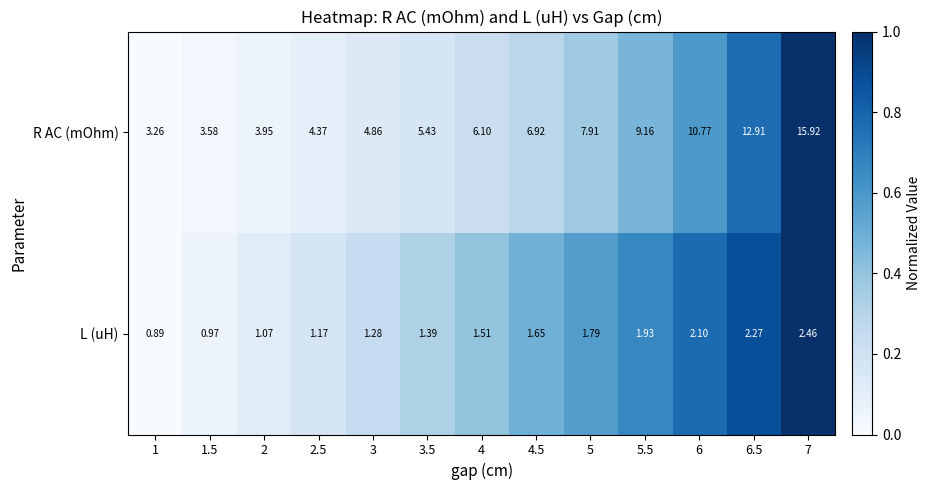

Which series has the largest total across all categories?

R AC (mOhm)